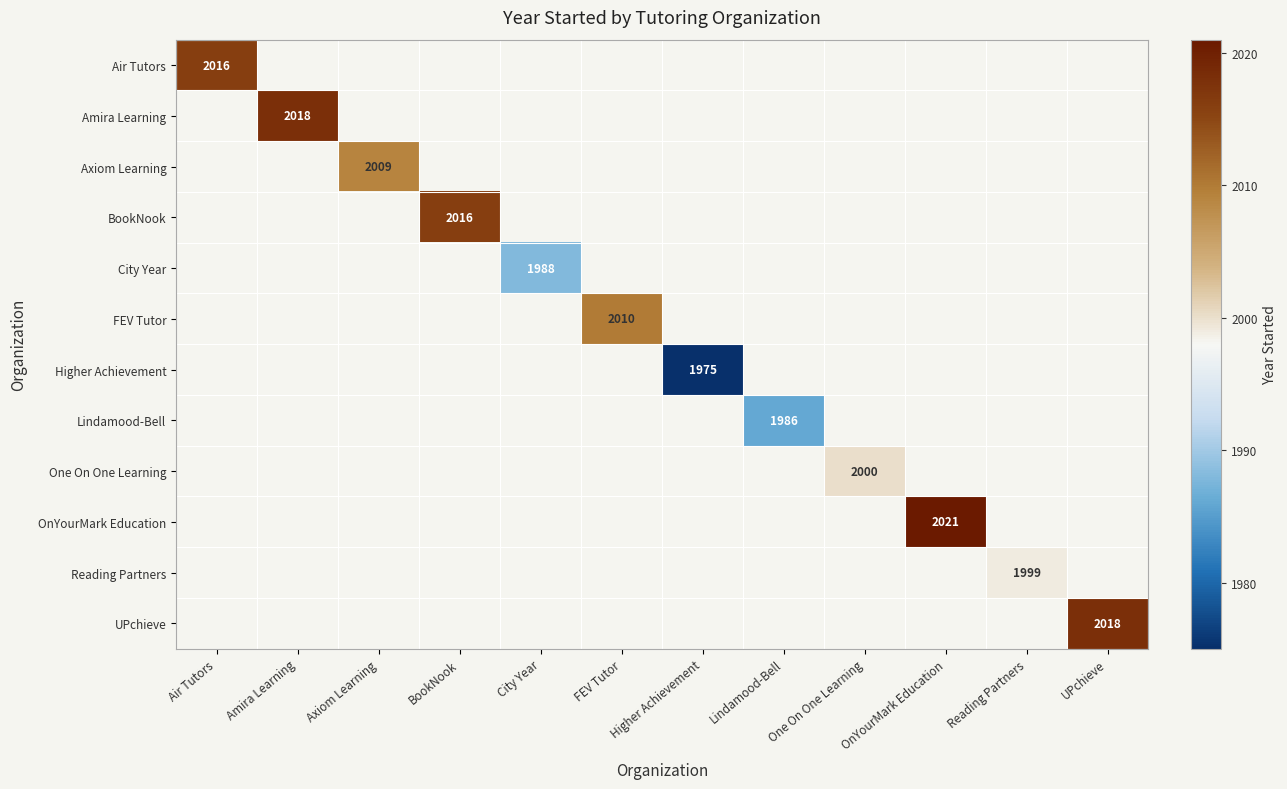

What is the smallest value displayed?

1975.0